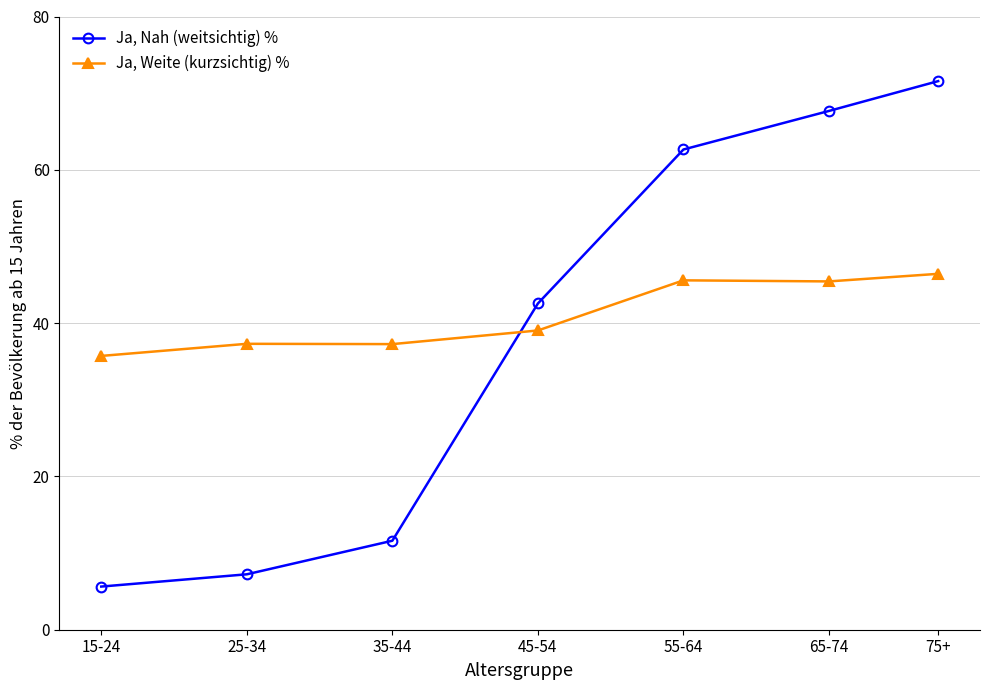

What is the total value across all series at 65-74?

113.1